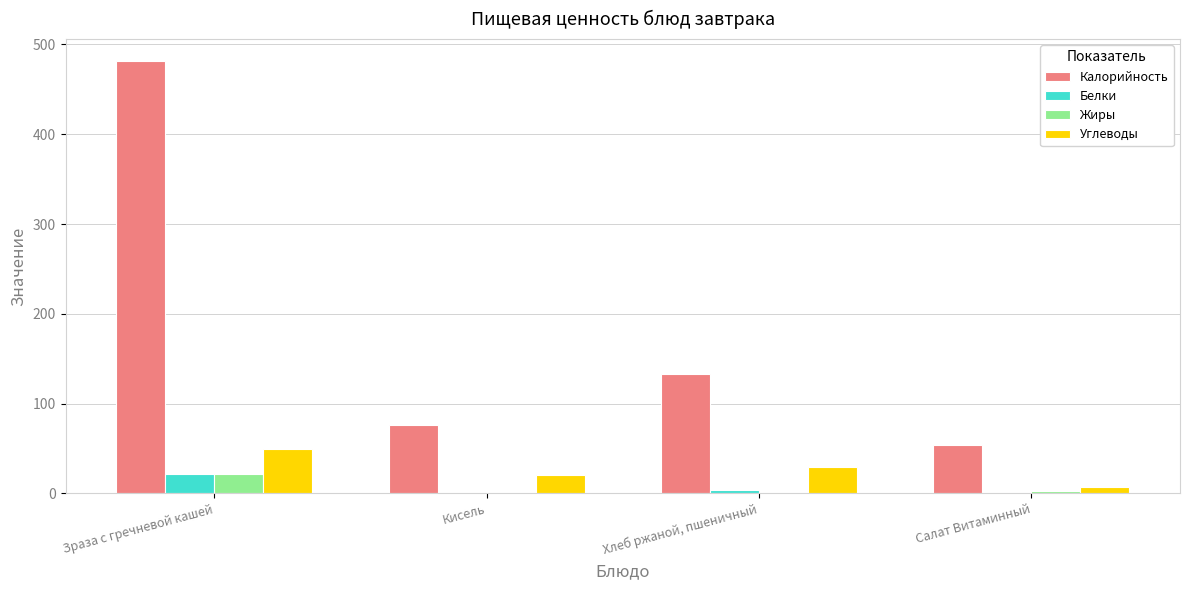

How many distinct data groups are displayed?

4